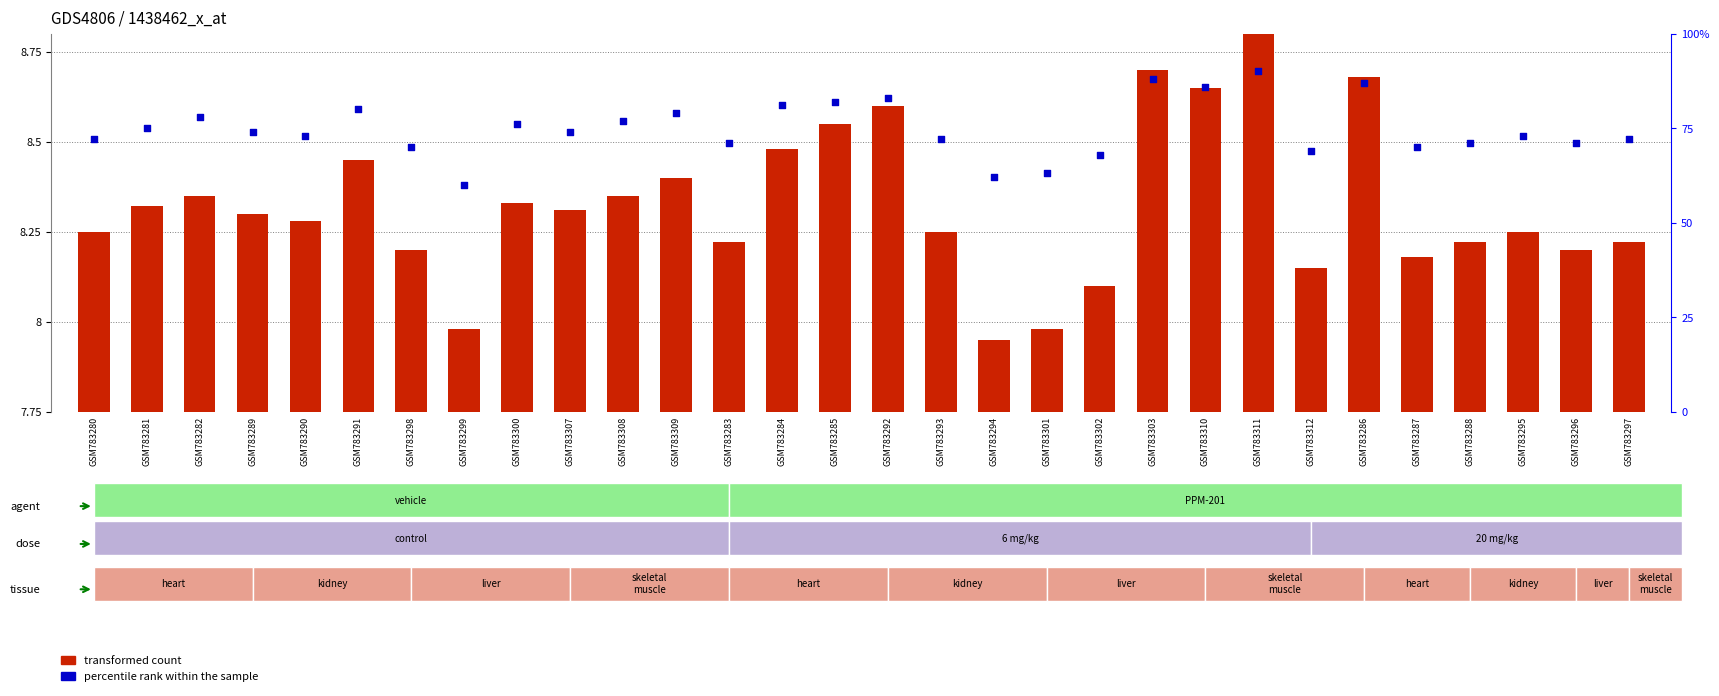

What are all the series names shown in the legend?

transformed count, percentile rank within the sample